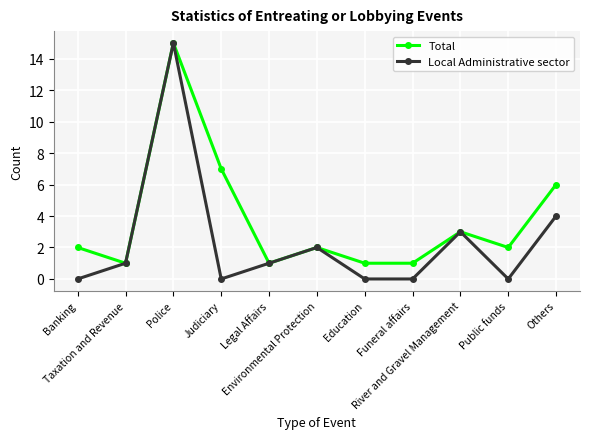

Which category has the highest value in the Local Administrative sector series?

Police